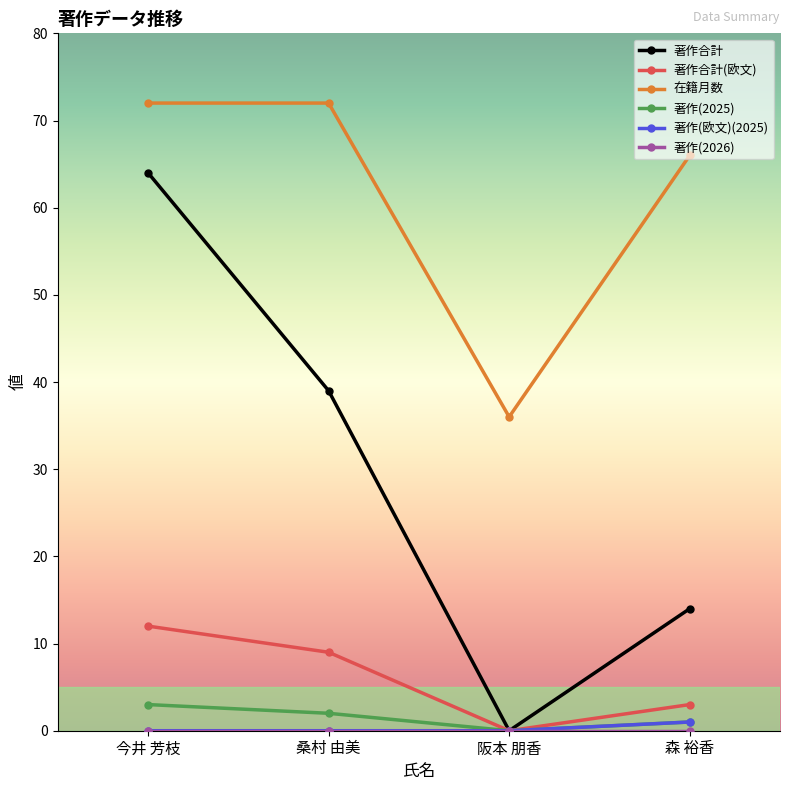

Is the value of 著作合計 at 桑村 由美 greater than the value of 著作(2025) at 今井 芳枝?

Yes